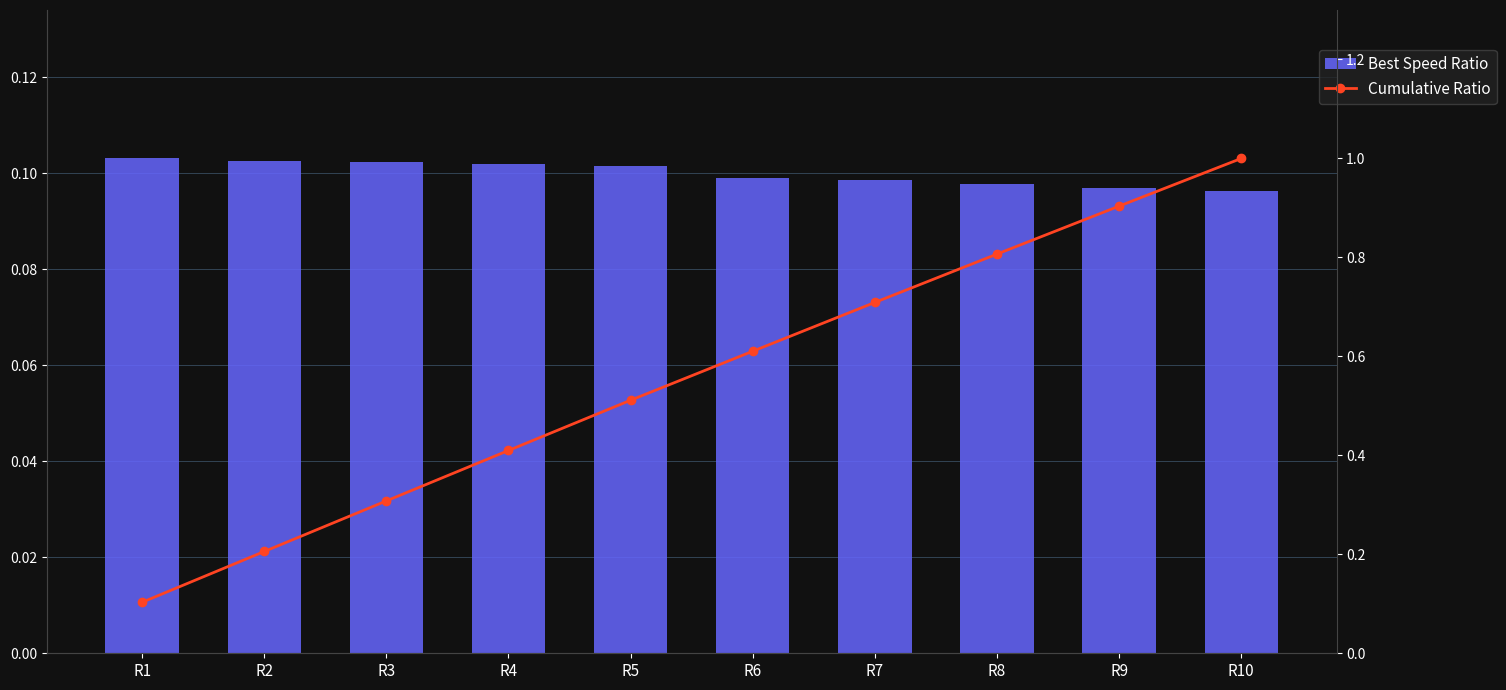

Is the value of Cumulative Ratio at R3 greater than the value of Best Speed Ratio at R3?

Yes